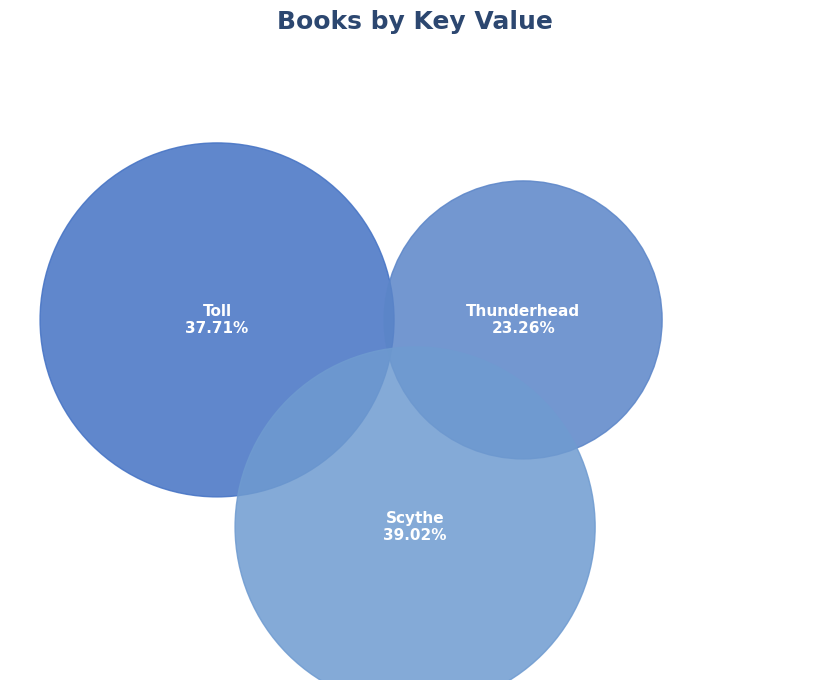

How many slices are in this pie chart?

3